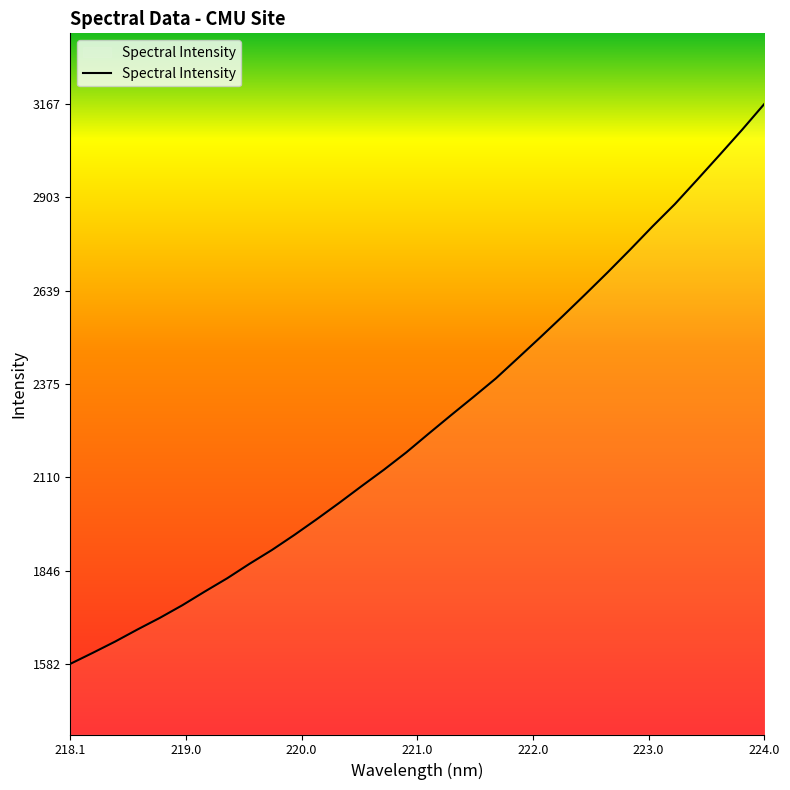

What is the smallest value displayed?

1582.2